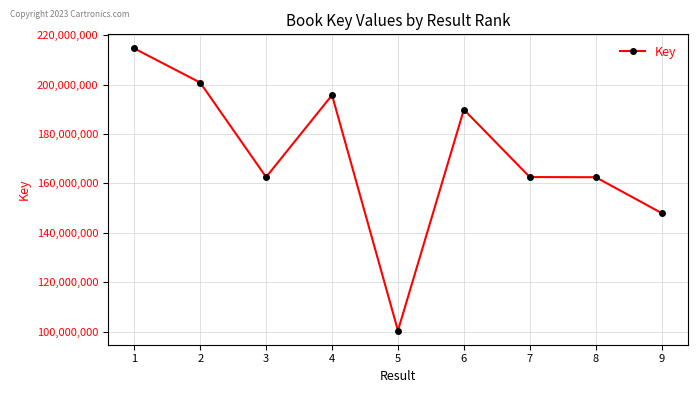

What is the value of the 4th point from the left?

195712929